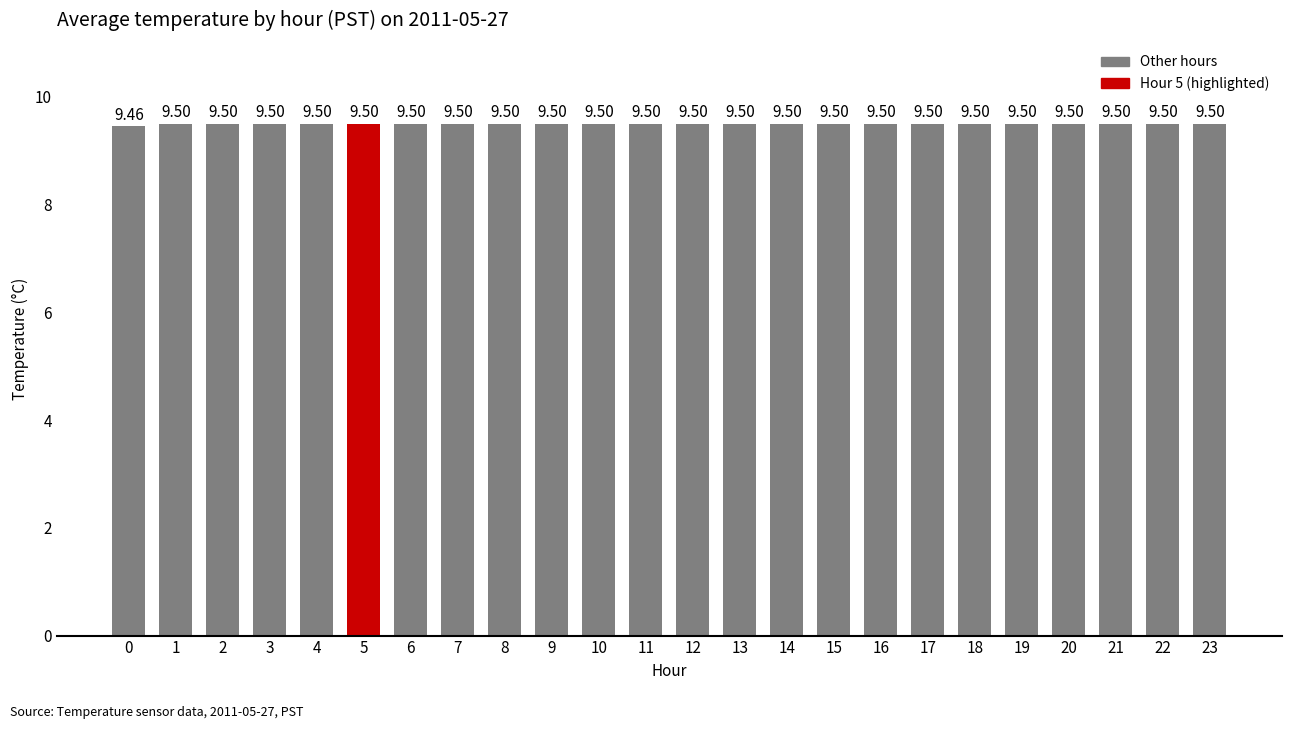

Count the number of data series in this chart.

1